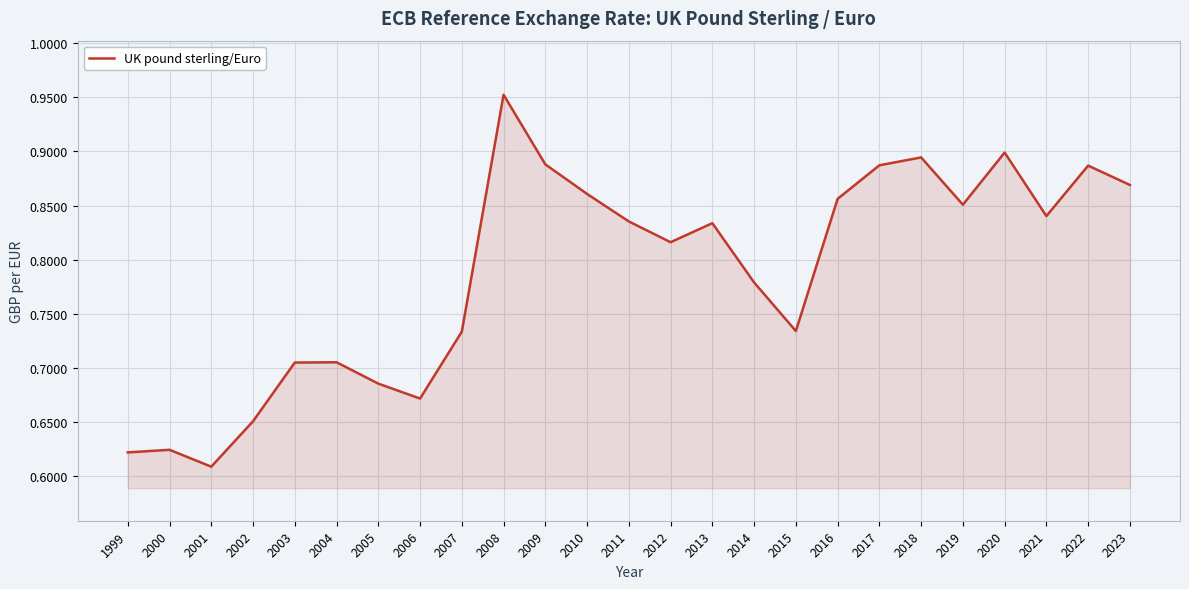

At which label is the value closest to 0?

2001